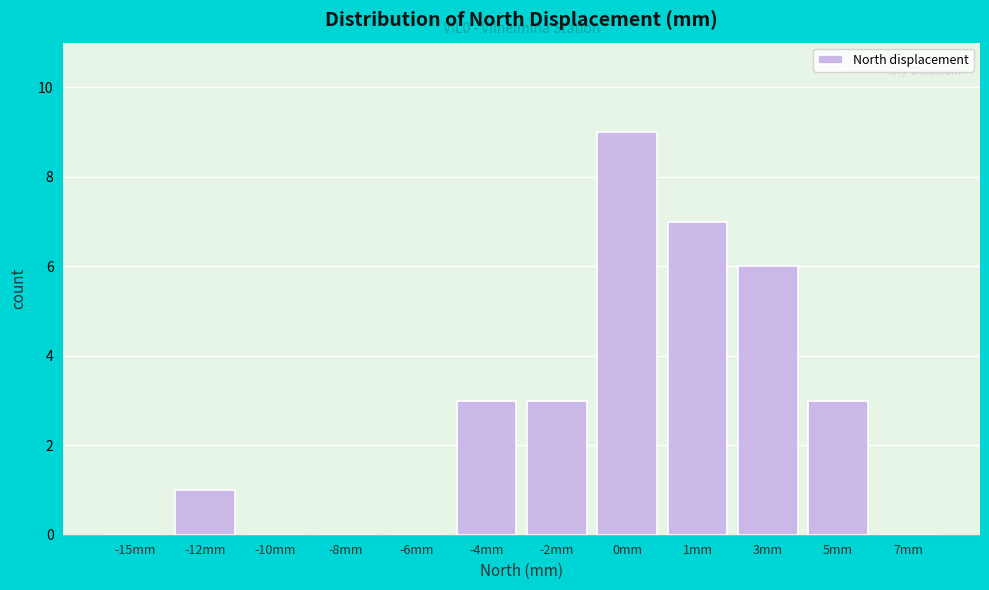

Reading right to left, list all the values displayed in this chart.

7mm=0	5mm=3	3mm=6	1mm=7	0mm=9	-2mm=3	-4mm=3	-6mm=0	-8mm=0	-10mm=0	-12mm=1	-15mm=0